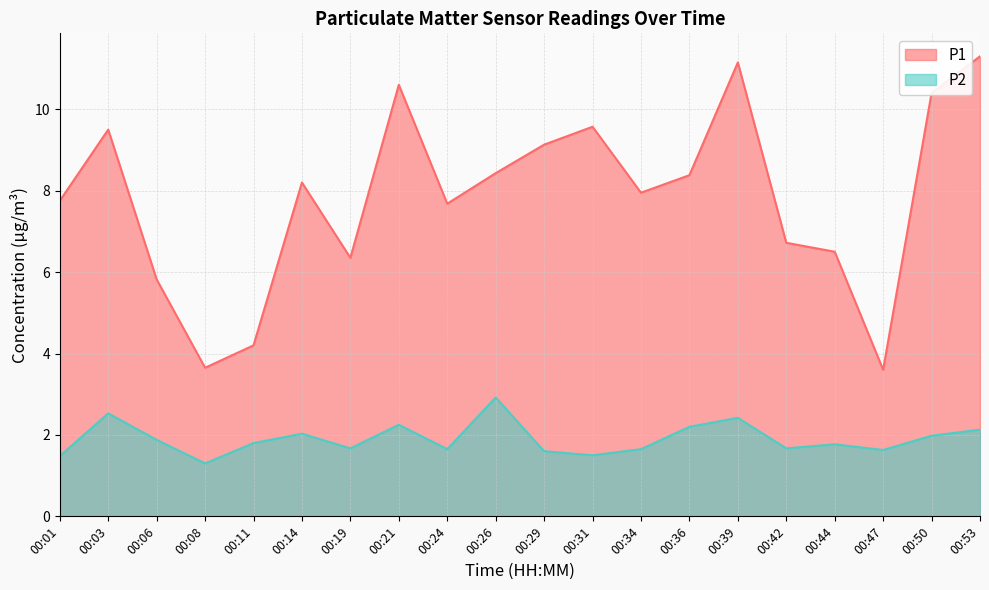

Reading left to right, extract all data points from this chart.

P1: 00:01=7.8	00:03=9.5	00:06=5.8	00:08=3.6	00:11=4.2	00:14=8.2	00:19=6.3	00:21=10.6	00:24=7.7	00:26=8.4	00:29=9.1	00:31=9.6	00:34=8.0	00:36=8.4	00:39=11.2	00:42=6.7	00:44=6.5	00:47=3.6	00:50=10.4	00:53=11.3
P2: 00:01=1.5	00:03=2.5	00:06=1.9	00:08=1.3	00:11=1.8	00:14=2.0	00:19=1.7	00:21=2.2	00:24=1.6	00:26=2.9	00:29=1.6	00:31=1.5	00:34=1.6	00:36=2.2	00:39=2.4	00:42=1.7	00:44=1.8	00:47=1.6	00:50=2.0	00:53=2.1